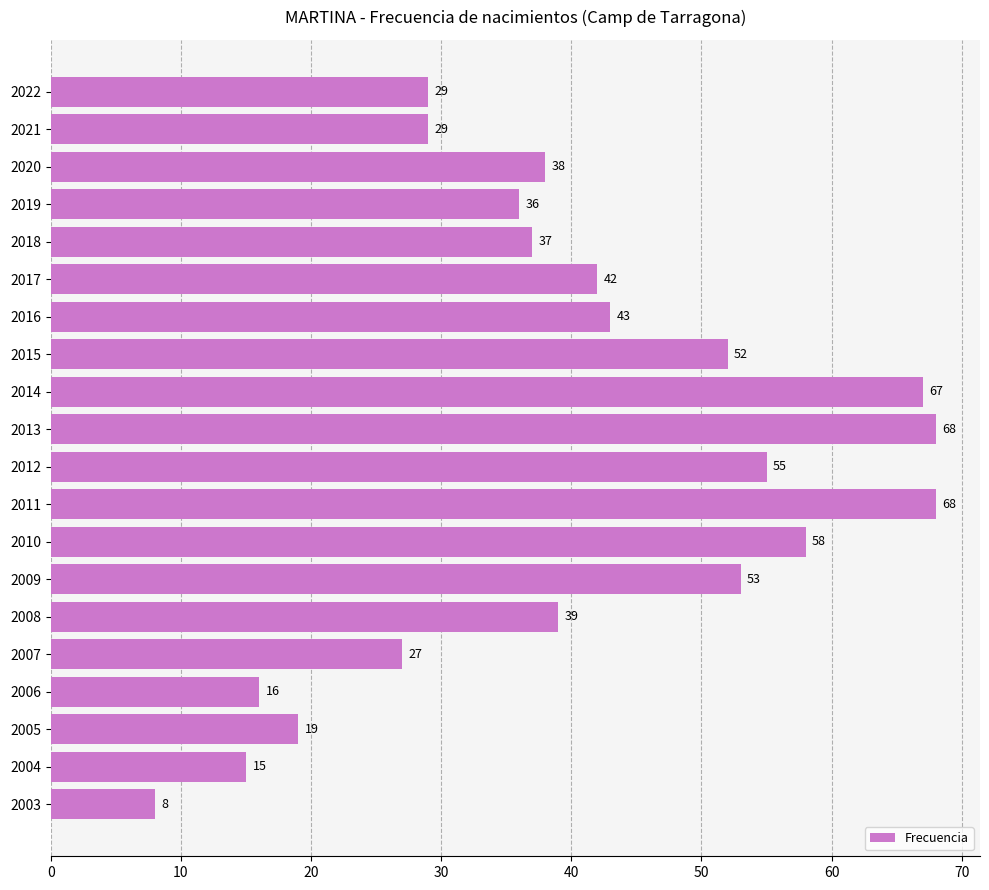

Where is the data nearest to the value 38?

2020